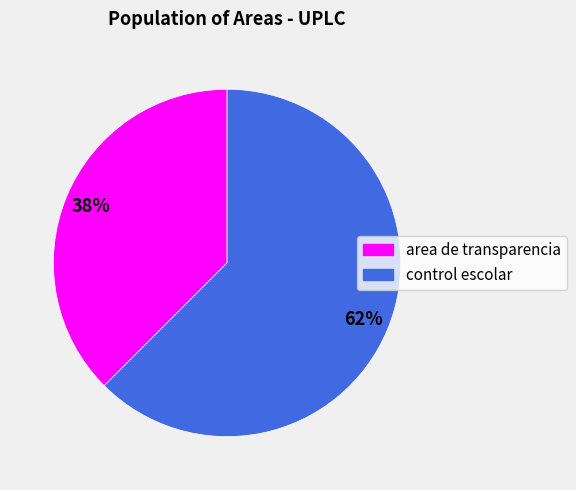

Is it true that area de transparencia is 38% of the pie?

True